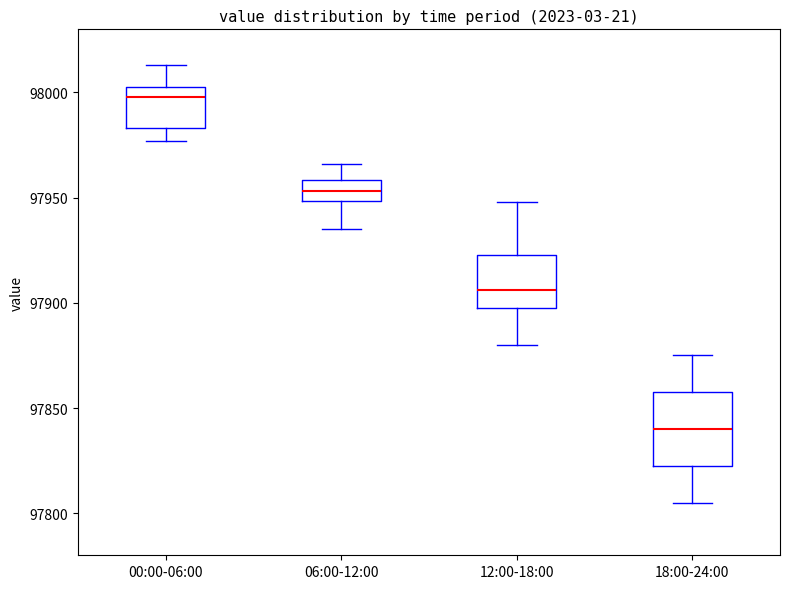

Which box has the lowest median line?

18:00-24:00